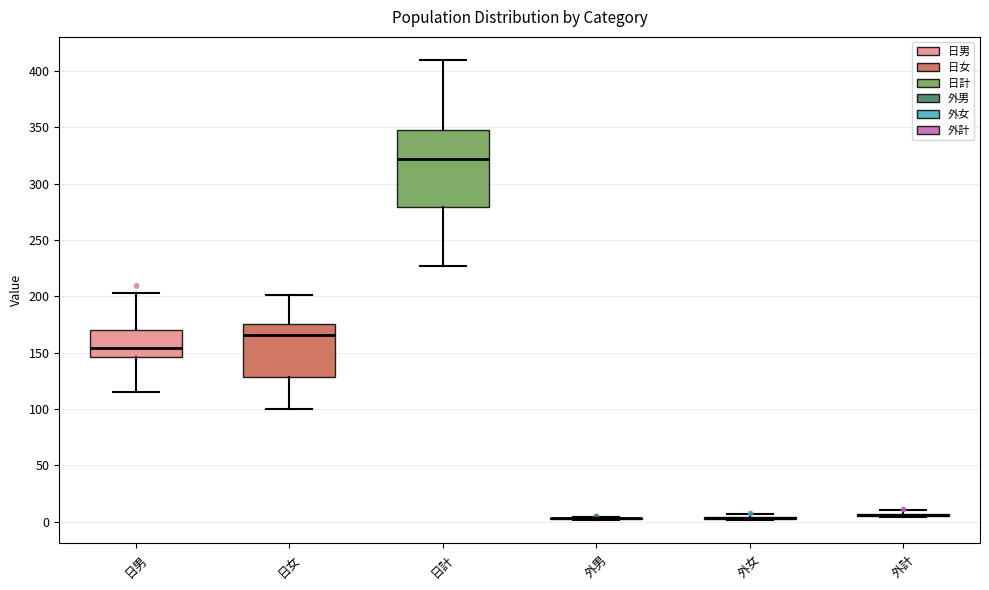

Reading left to right, transcribe this box plot: for each box, give where its median line is, the range the box spans, and where its two whiskers end, as read against the y-axis. The values are not printed on the chart, so give them approximately, as read against the axis.

日男: median 155, box 145 to 170, whiskers 115 to 205
日女: median 165, box 130 to 175, whiskers 100 to 200
日計: median 320, box 280 to 350, whiskers 225 to 410
外男: box collapsed to a line at 5, whiskers 0 to 5
外女: box collapsed to a line at 5, whiskers 0 to 5
外計: box collapsed to a line at 5, whiskers 5 to 10